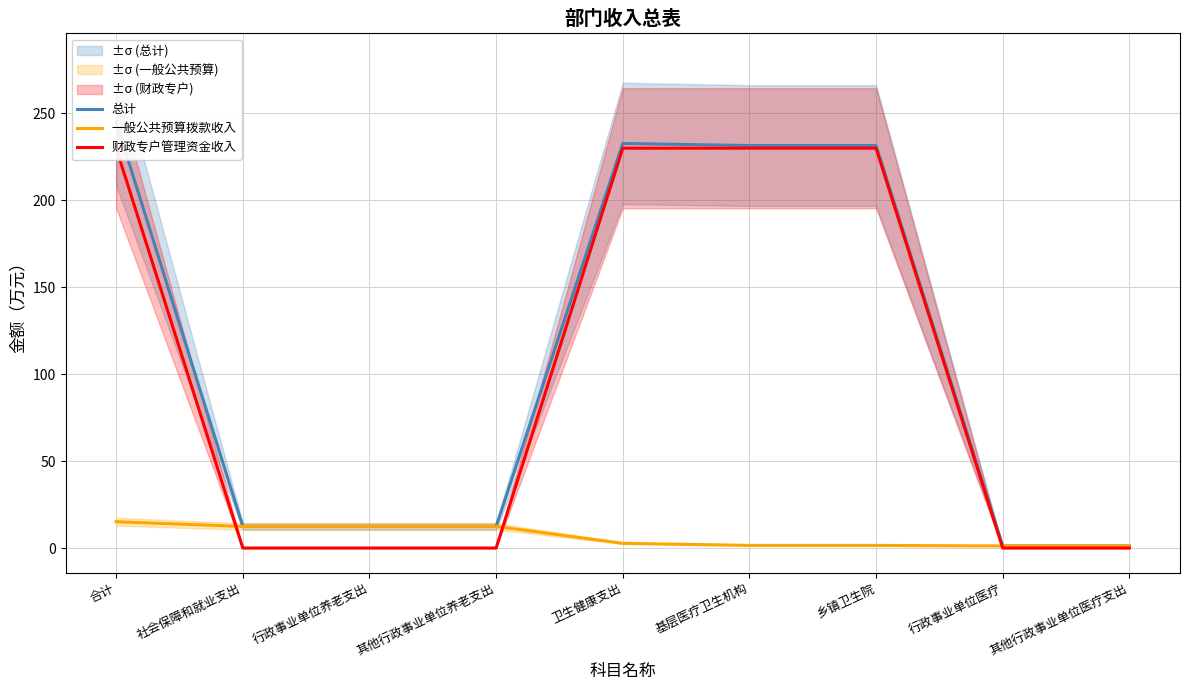

Which label corresponds to the smallest value in the chart?

社会保障和就业支出